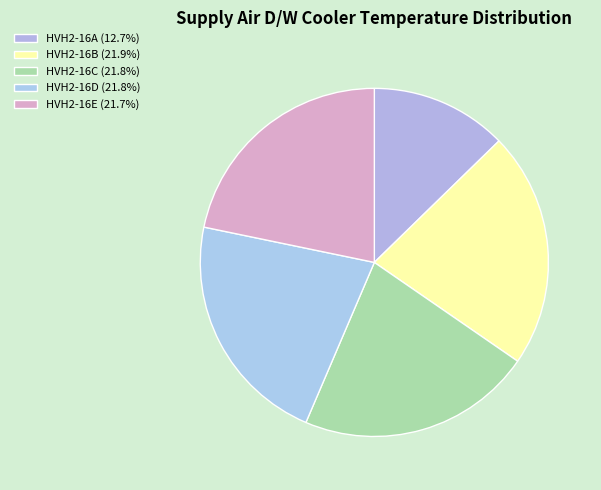

How many segments does this pie chart have?

5